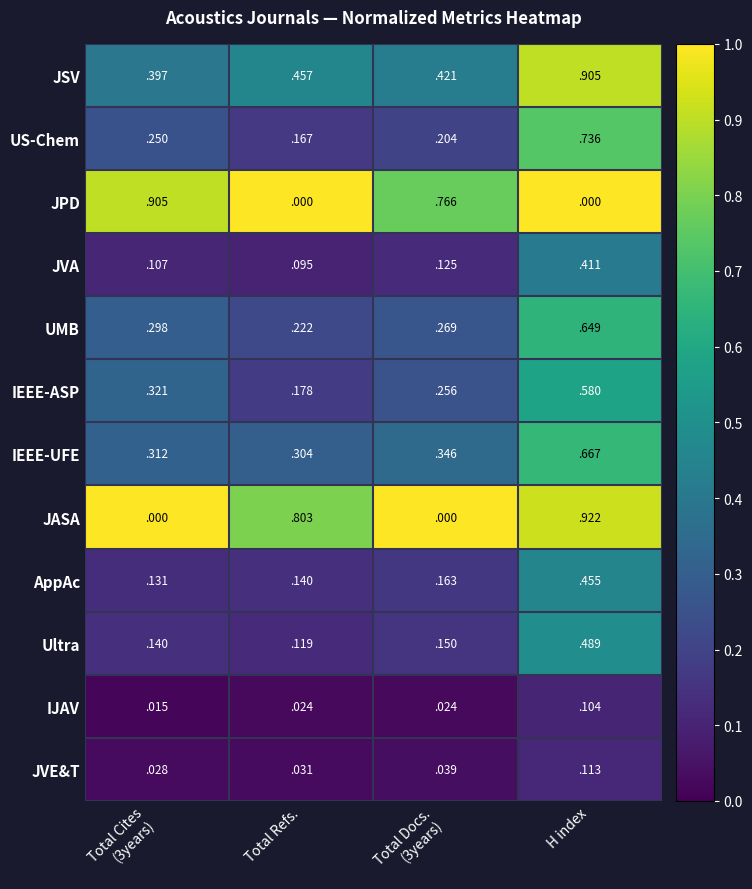

At H index, list the series in order from largest to smallest.

JASA, JSV, US-Chem, IEEE-UFE, UMB, IEEE-ASP, Ultra, AppAc, JVA, JVE&T, IJAV, JPD